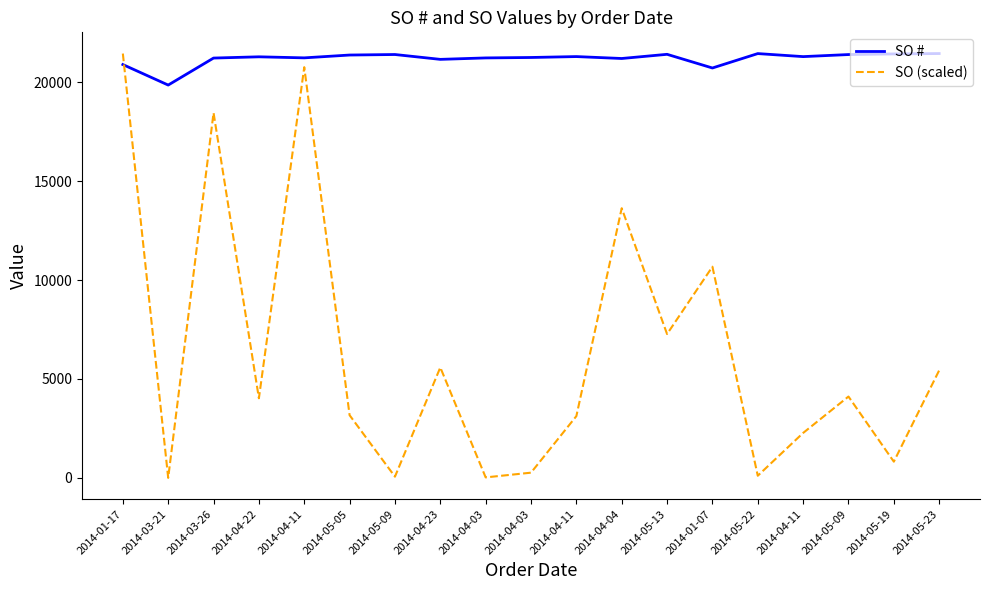

At which category is the sum across all series the highest?

2014-01-17